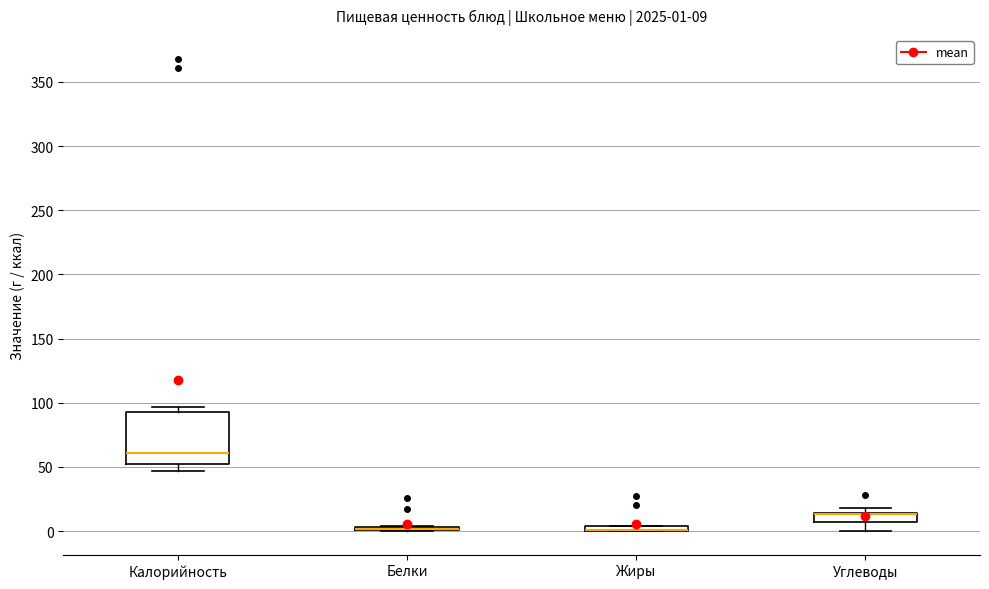

Which box is the tallest, from its lower edge to its upper edge?

Калорийность